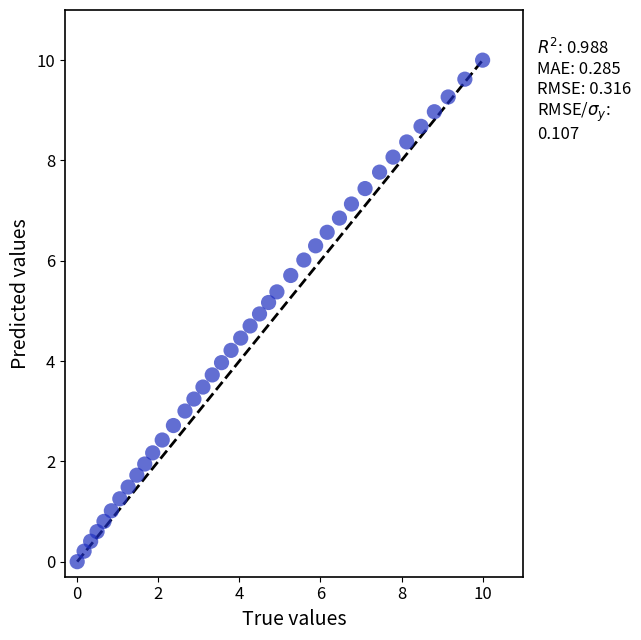

What is the range of X values (max minus min)?

10.0